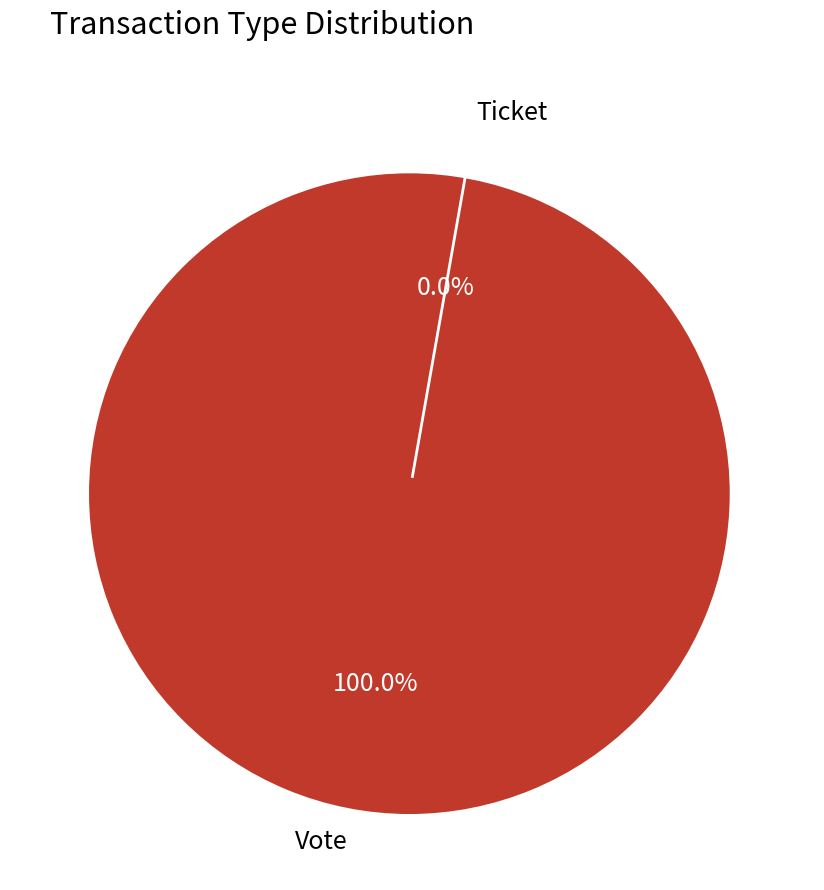

Does Ticket represent more than half of the total?

No